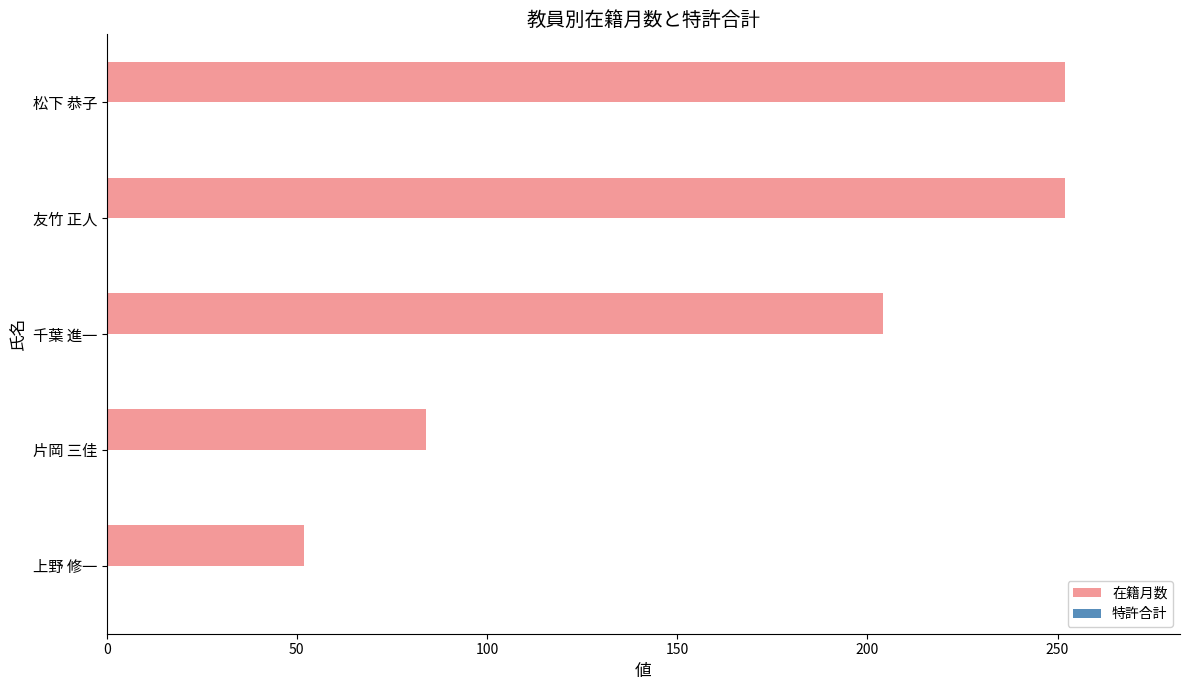

How many distinct data groups are displayed?

1